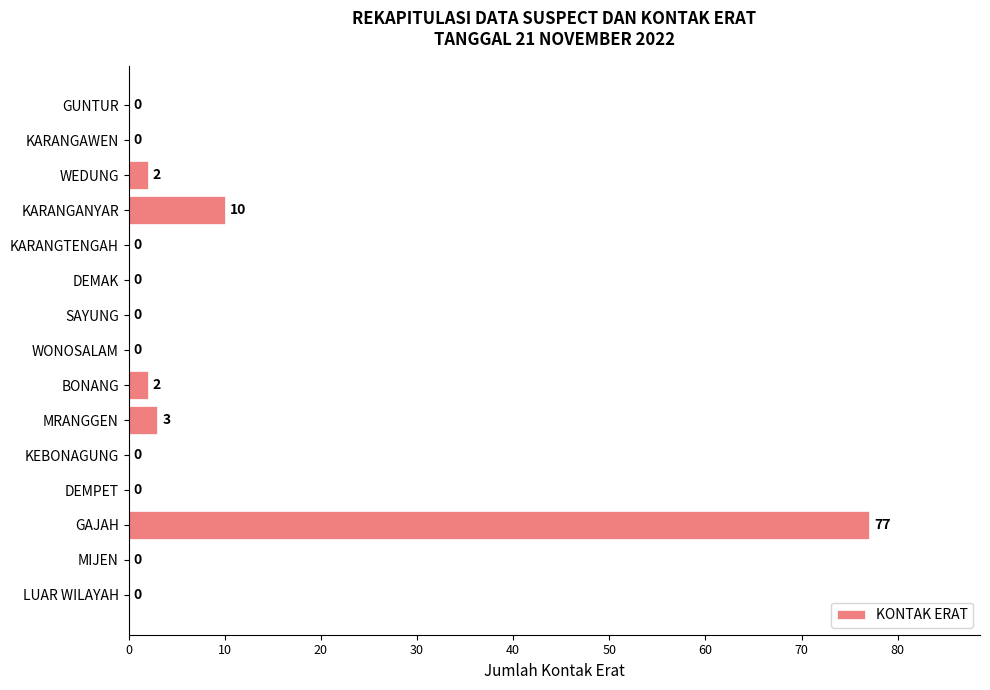

What is the sum of the values at KARANGANYAR and WEDUNG?

12